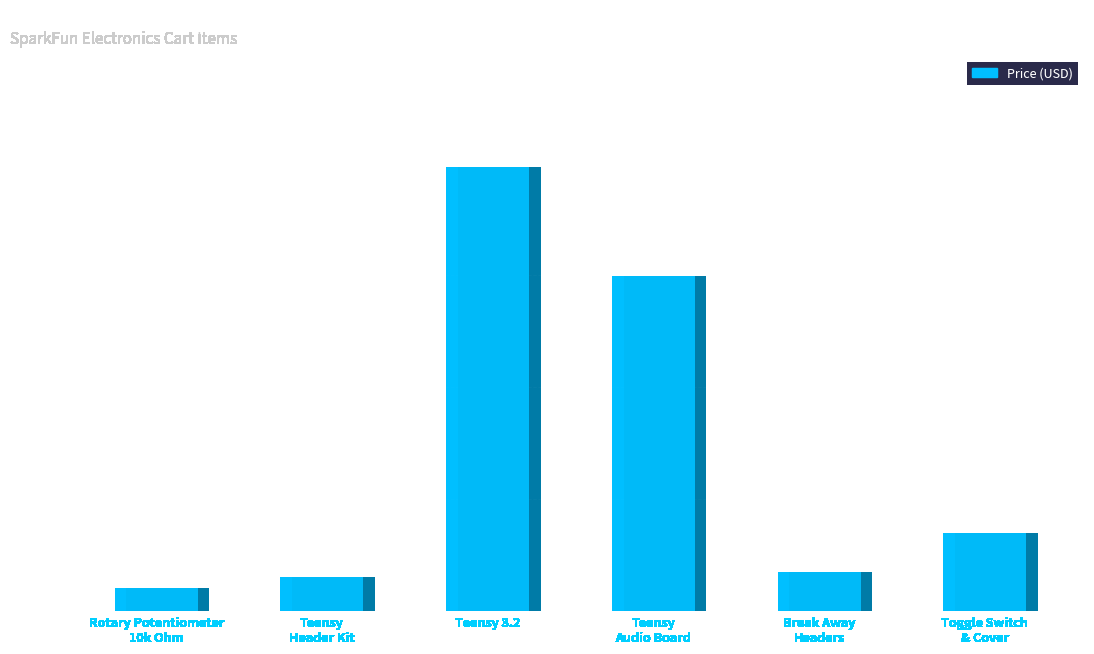

What is the label of the 1st bar from the right?

Toggle Switch
& Cover